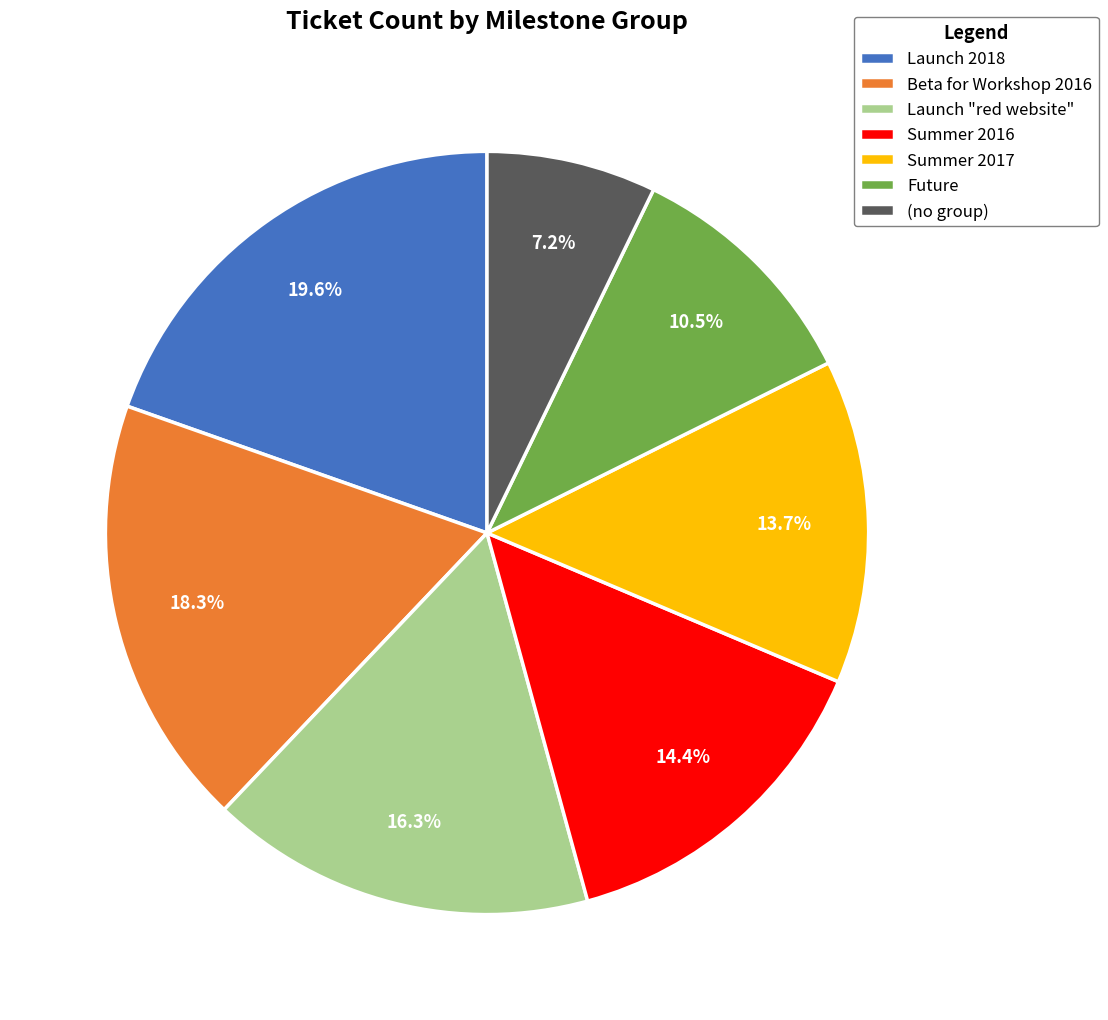

To the nearest percent, what portion does Launch "red website" represent?

16%